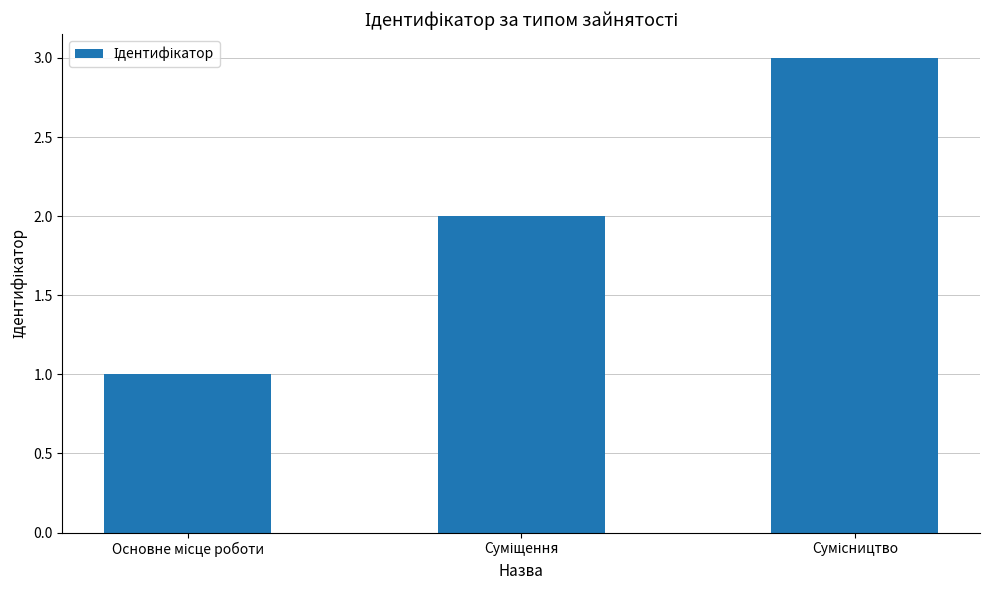

What is the sum of all values?

6